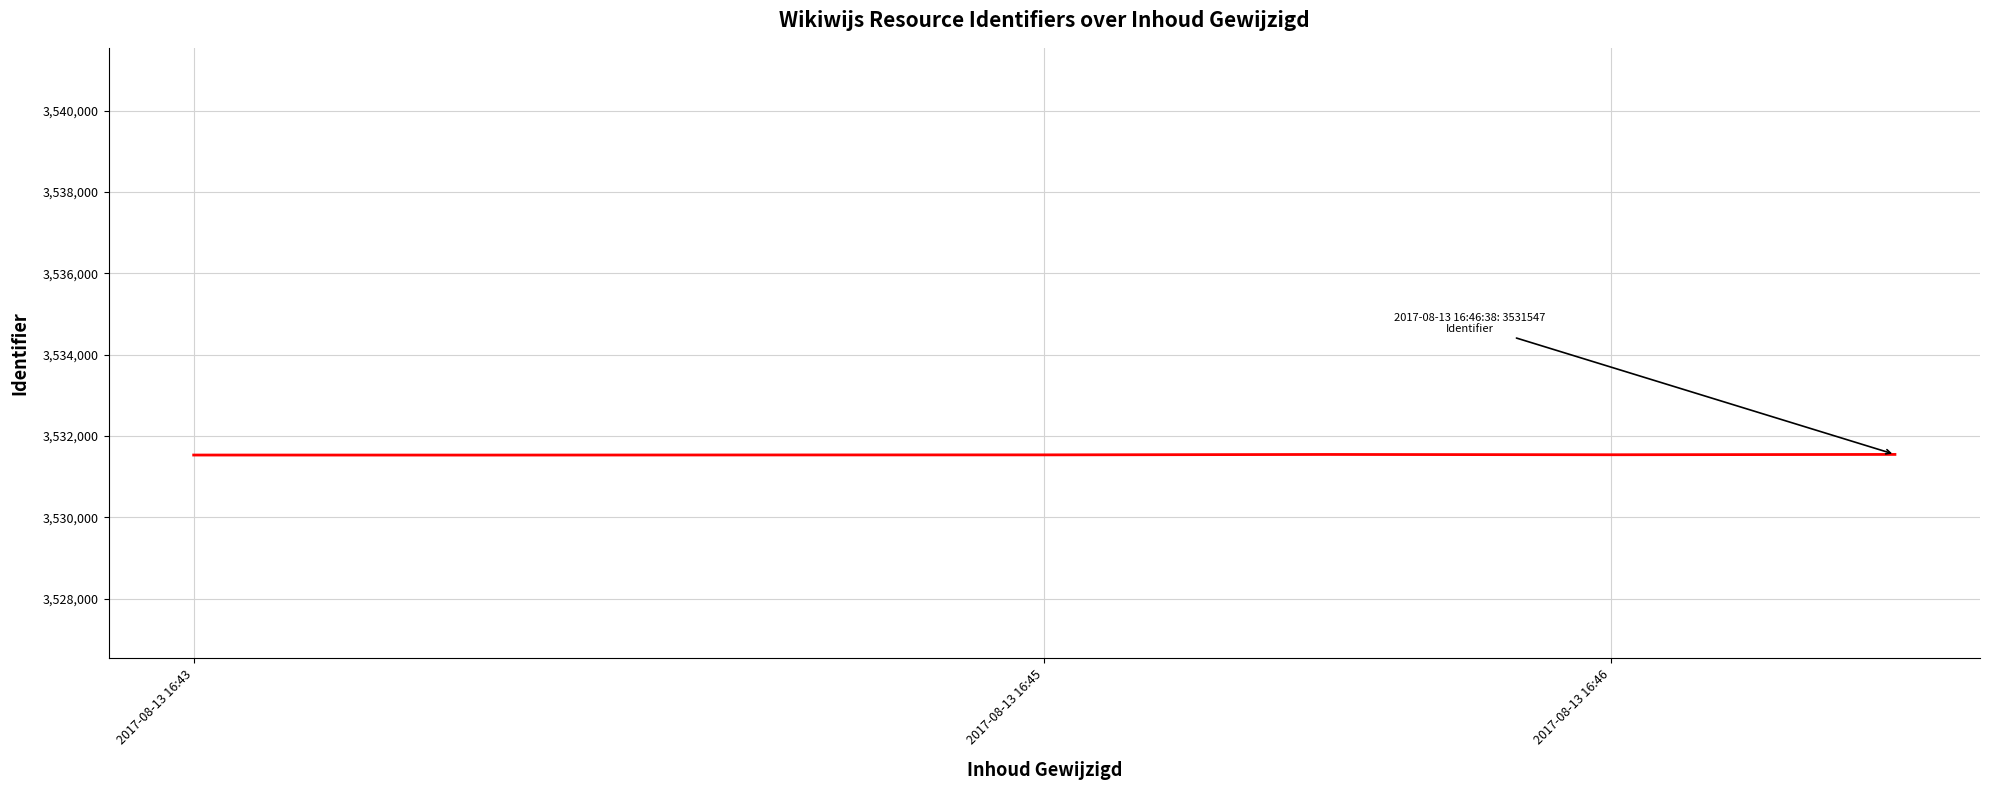

What is the smallest value displayed?

3531531